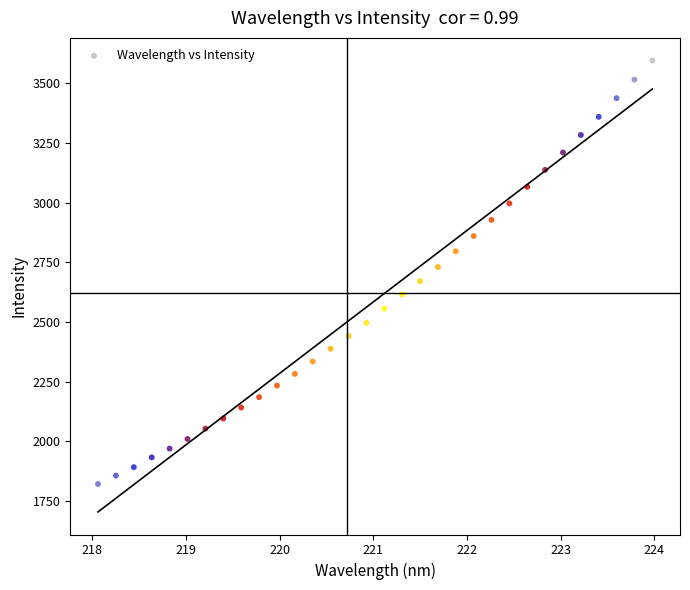

What is the range of Y values (max minus min)?

1775.4